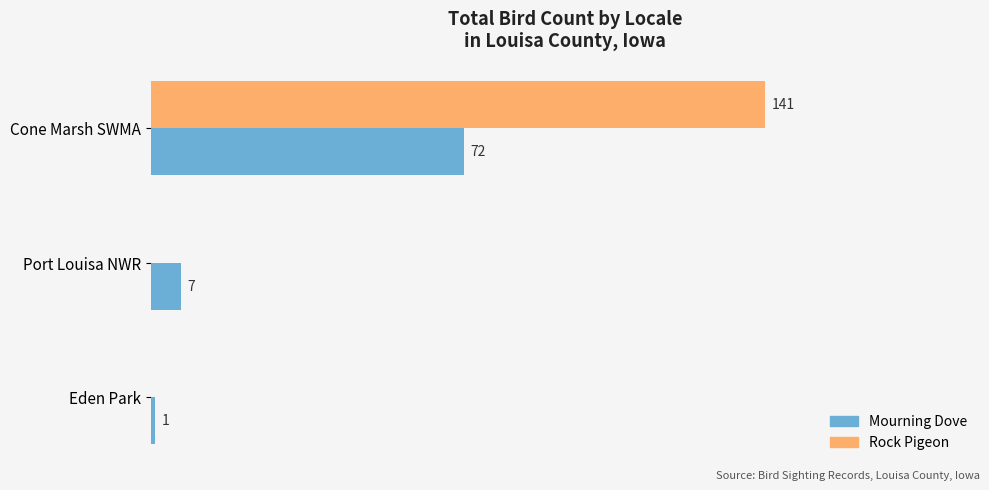

At which category does the chart reach its peak across all series?

Cone Marsh SWMA